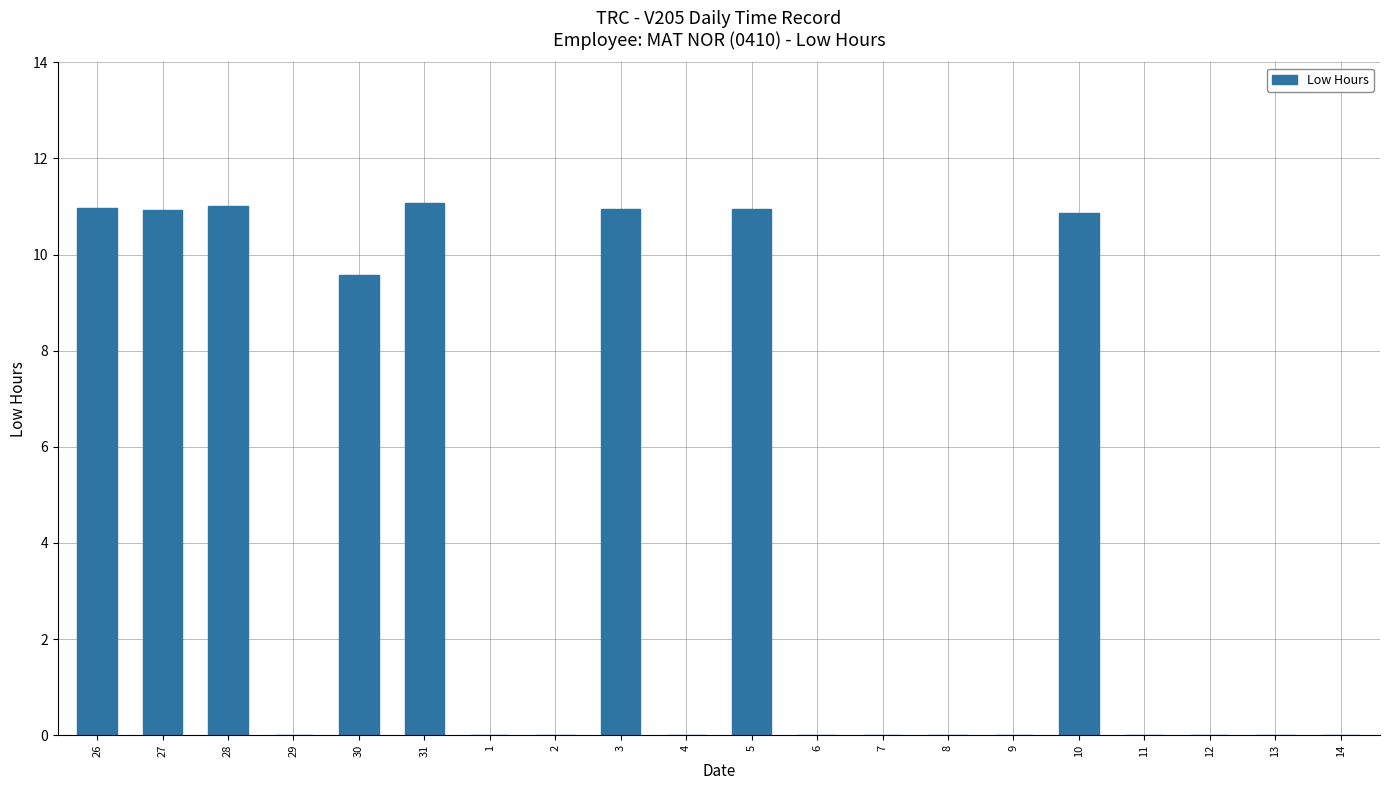

Count the number of data series in this chart.

1